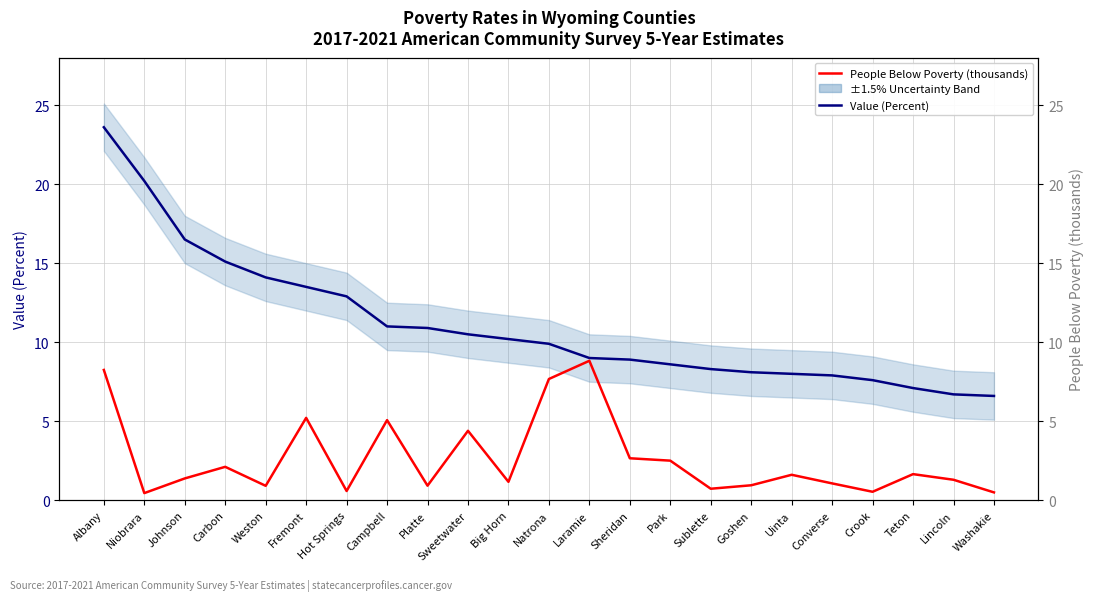

Is it true that People Below Poverty (thousands) equals 0.9 at Crook?

False